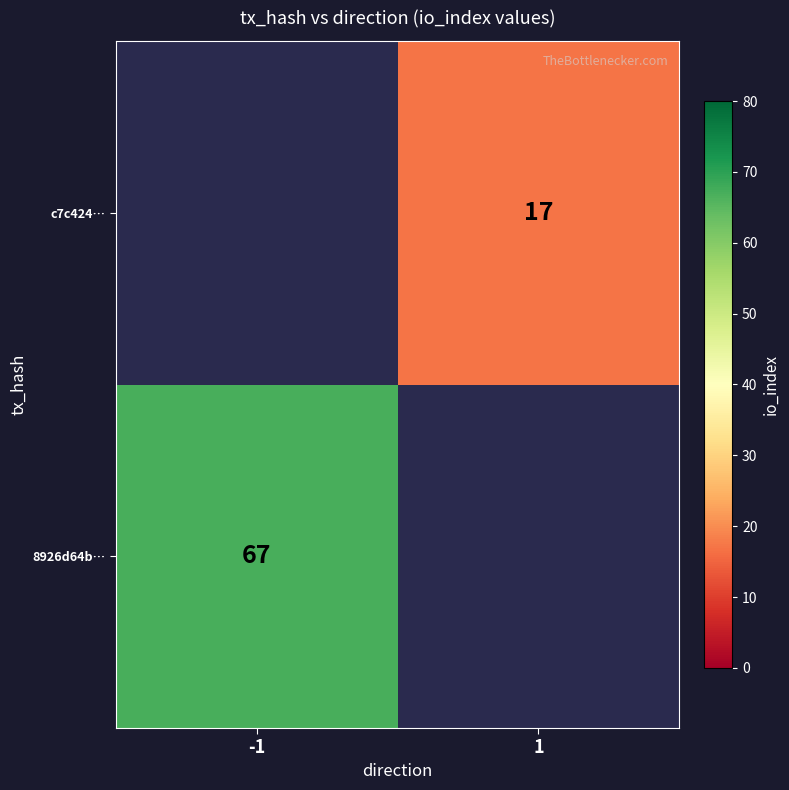

True or false: 8926d64b… has a value of 67 at -1.

True